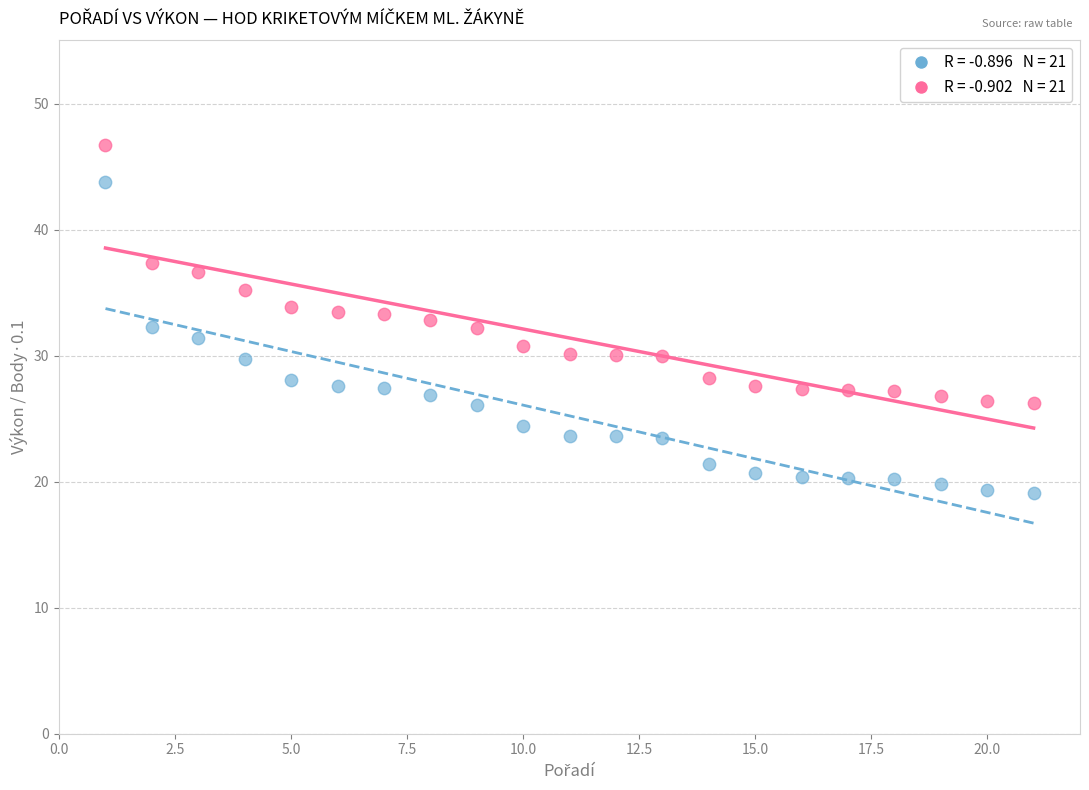

Across all data points, what is the range of X values (max minus min)?

20.0